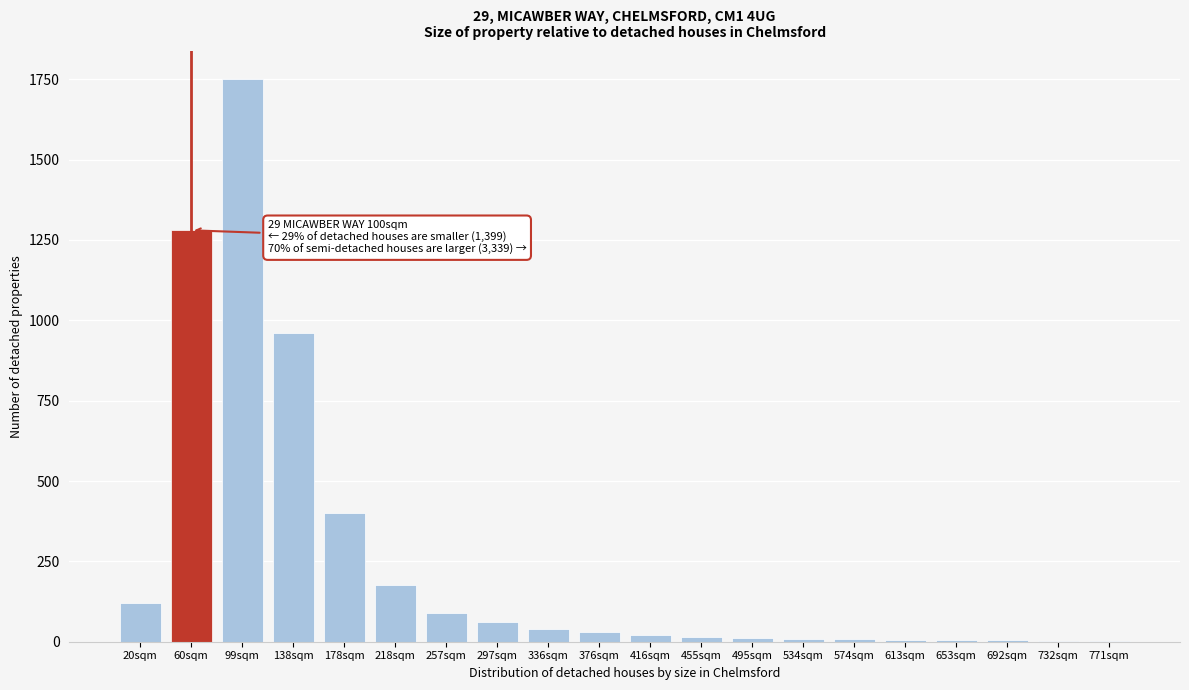

What is the ratio of the value at 60sqm to the value at 138sqm?

1.3